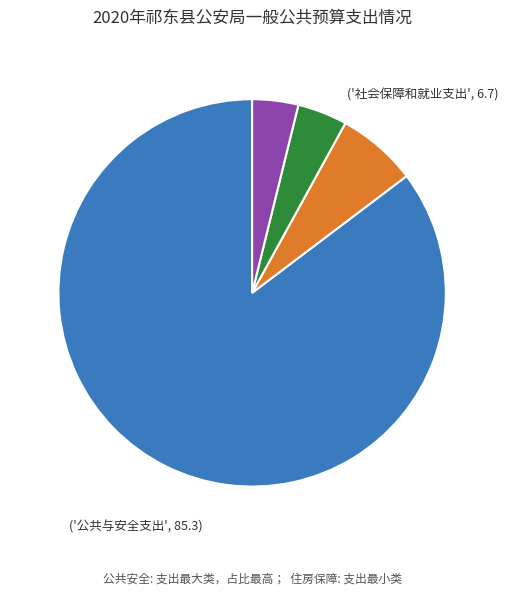

Is there any slice that represents more than half of the pie?

Yes